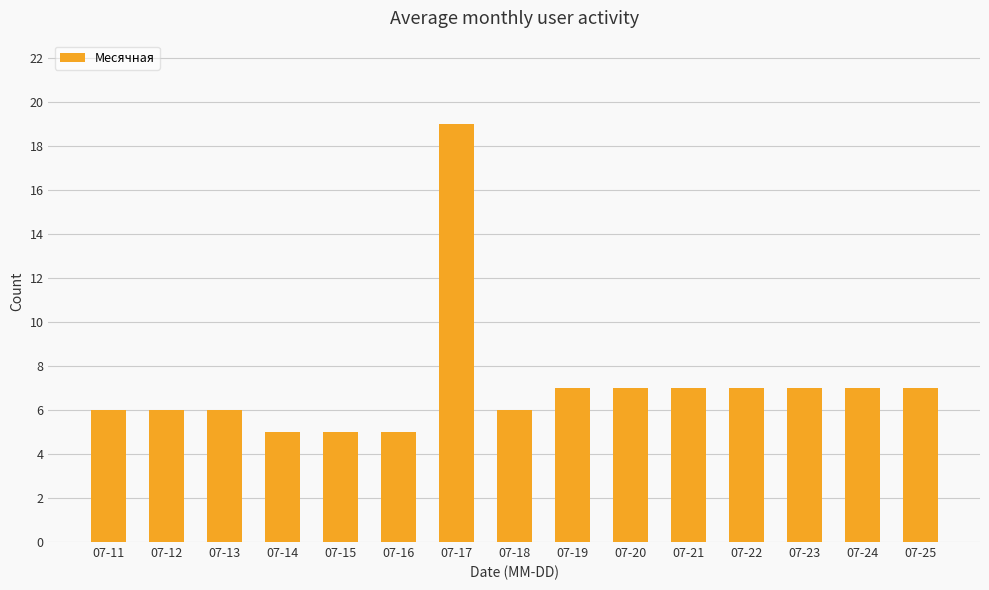

How many data points does each series have?

15